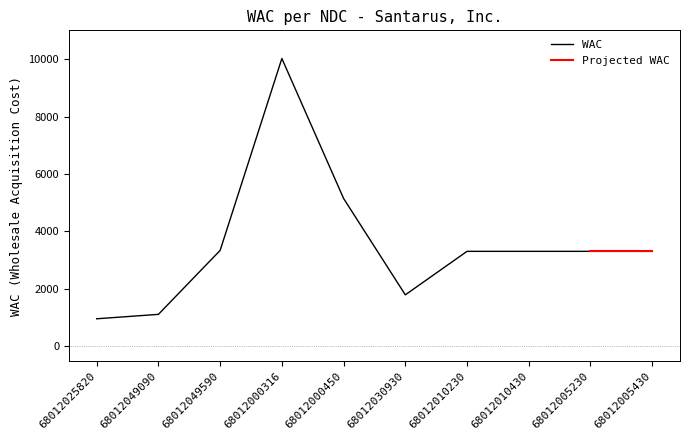

Is this an area chart (filled region under the line)?

No